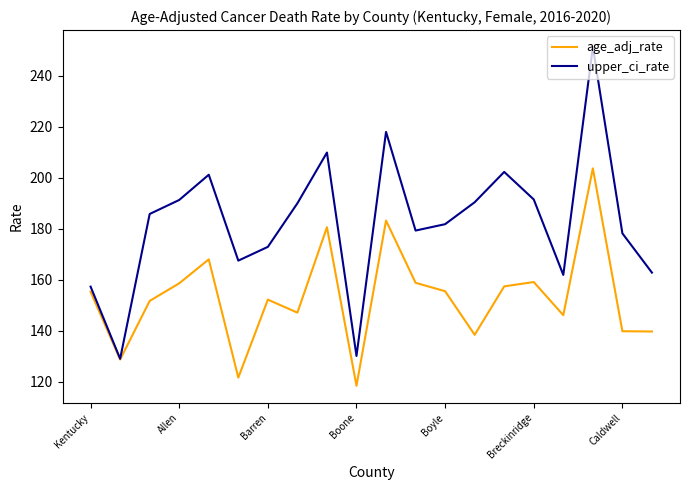

Which series has the largest total across all categories?

upper_ci_rate